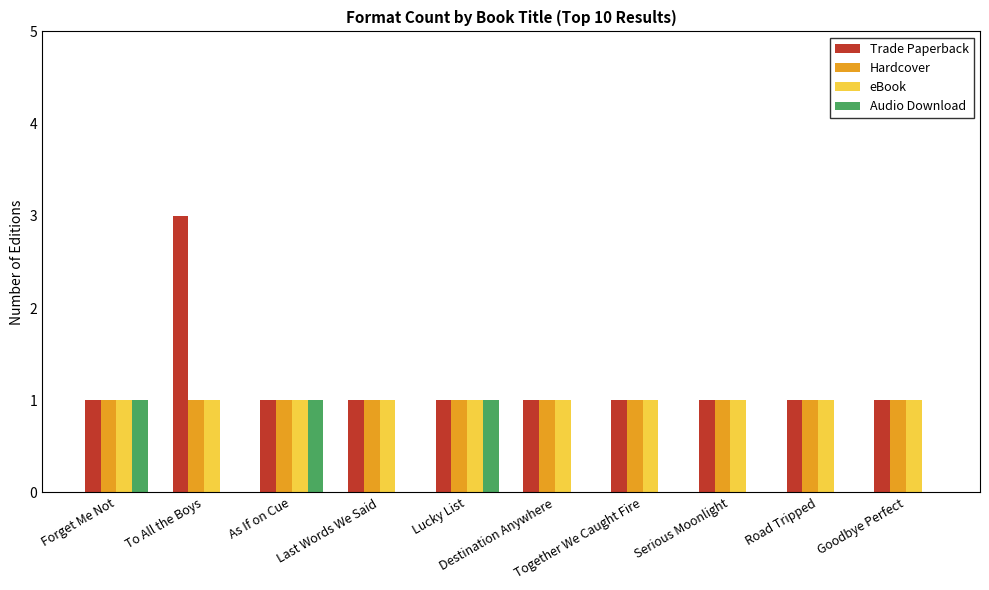

Reading right to left, extract all data points from this chart.

Trade Paperback: Goodbye Perfect=1	Road Tripped=1	Serious Moonlight=1	Together We Caught Fire=1	Destination Anywhere=1	Lucky List=1	Last Words We Said=1	As If on Cue=1	To All the Boys=3	Forget Me Not=1
Hardcover: Goodbye Perfect=1	Road Tripped=1	Serious Moonlight=1	Together We Caught Fire=1	Destination Anywhere=1	Lucky List=1	Last Words We Said=1	As If on Cue=1	To All the Boys=1	Forget Me Not=1
eBook: Goodbye Perfect=1	Road Tripped=1	Serious Moonlight=1	Together We Caught Fire=1	Destination Anywhere=1	Lucky List=1	Last Words We Said=1	As If on Cue=1	To All the Boys=1	Forget Me Not=1
Audio Download: Goodbye Perfect=0	Road Tripped=0	Serious Moonlight=0	Together We Caught Fire=0	Destination Anywhere=0	Lucky List=1	Last Words We Said=0	As If on Cue=1	To All the Boys=0	Forget Me Not=1